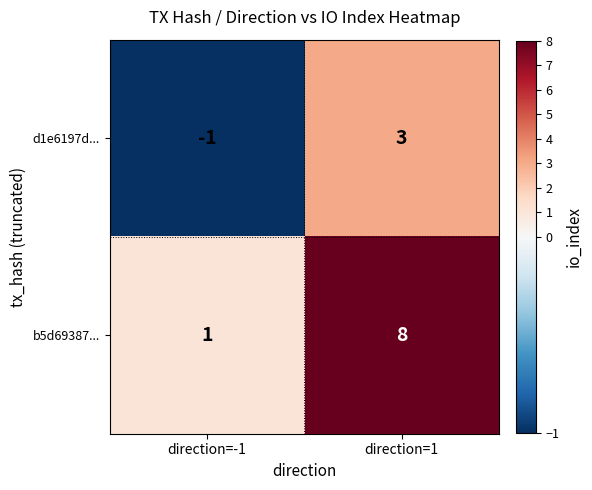

At which label is b5d69387... closest to 4?

direction=-1